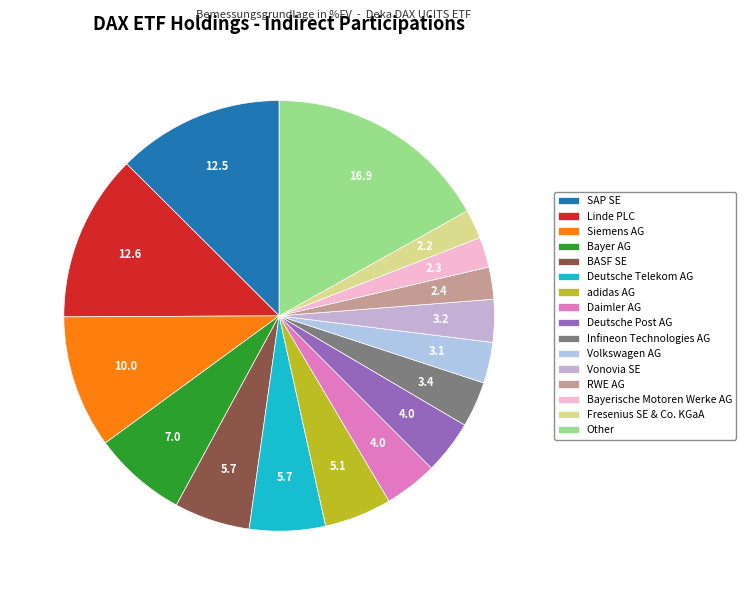

What is the largest slice in the pie chart?

Other